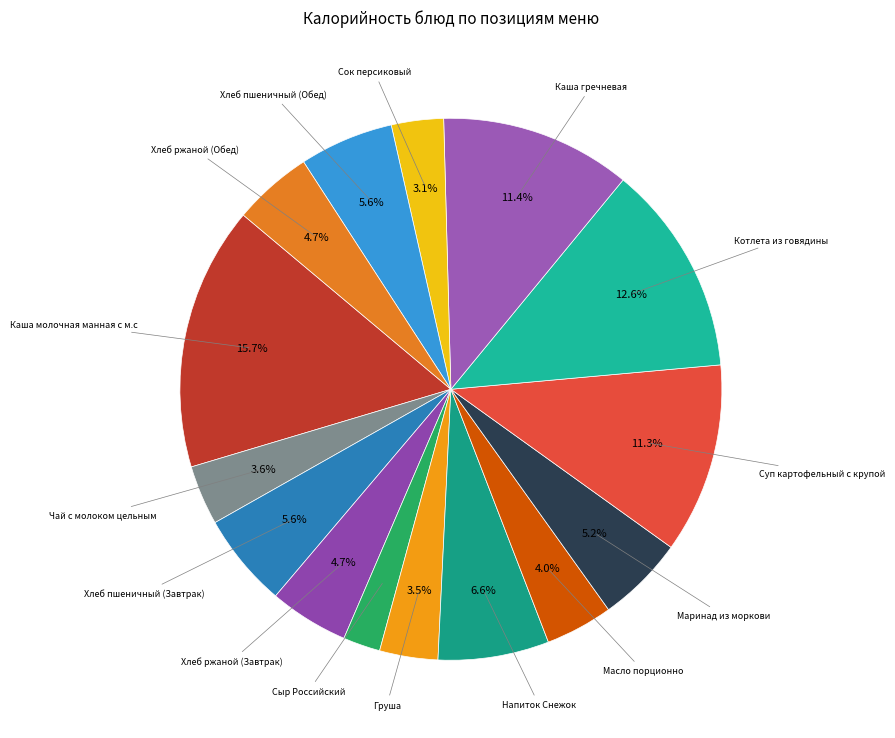

Is there a majority slice in this chart?

No